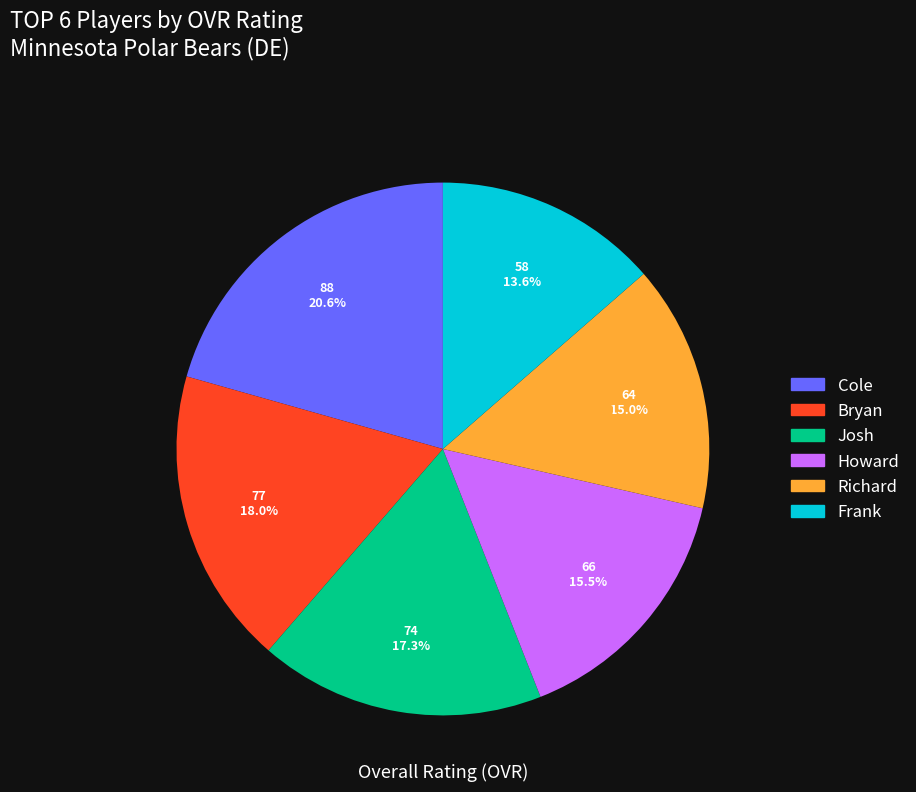

Approximately how many times larger is the value at Frank compared to Howard?

0.9